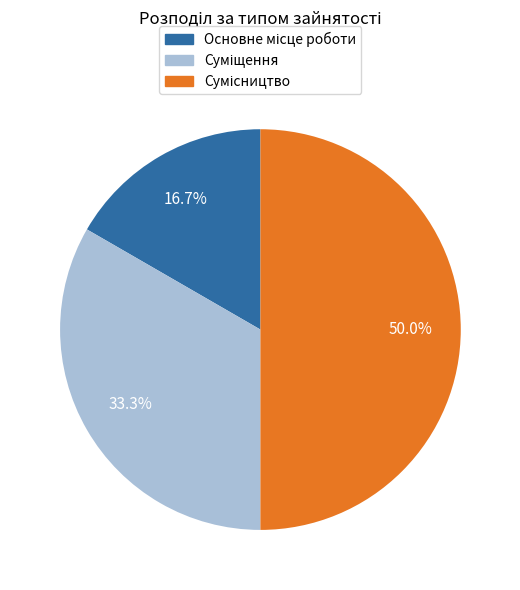

Count the number of slices in the pie.

3